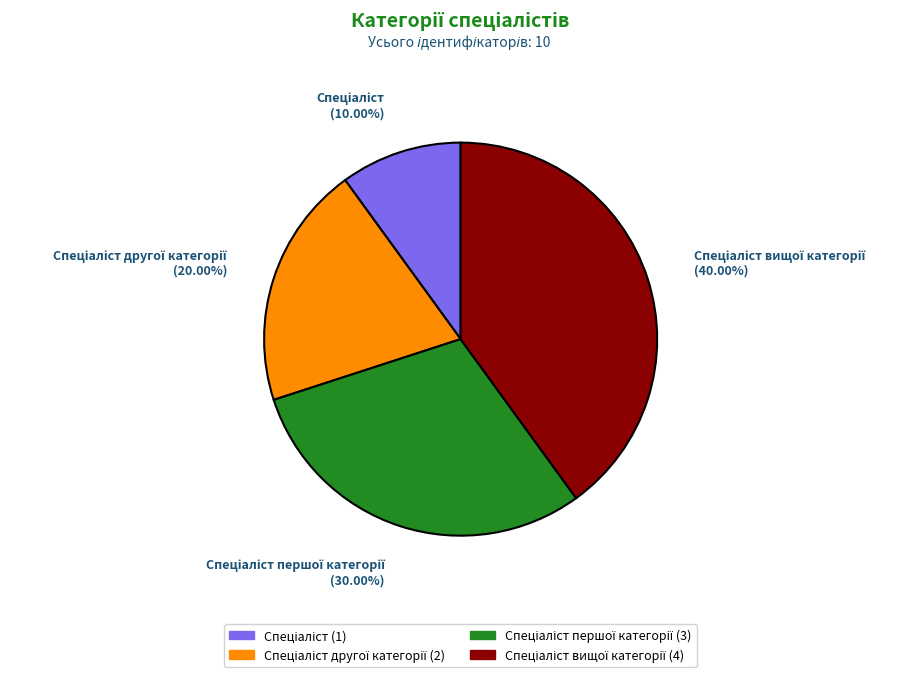

Is there any slice that represents more than half of the pie?

No